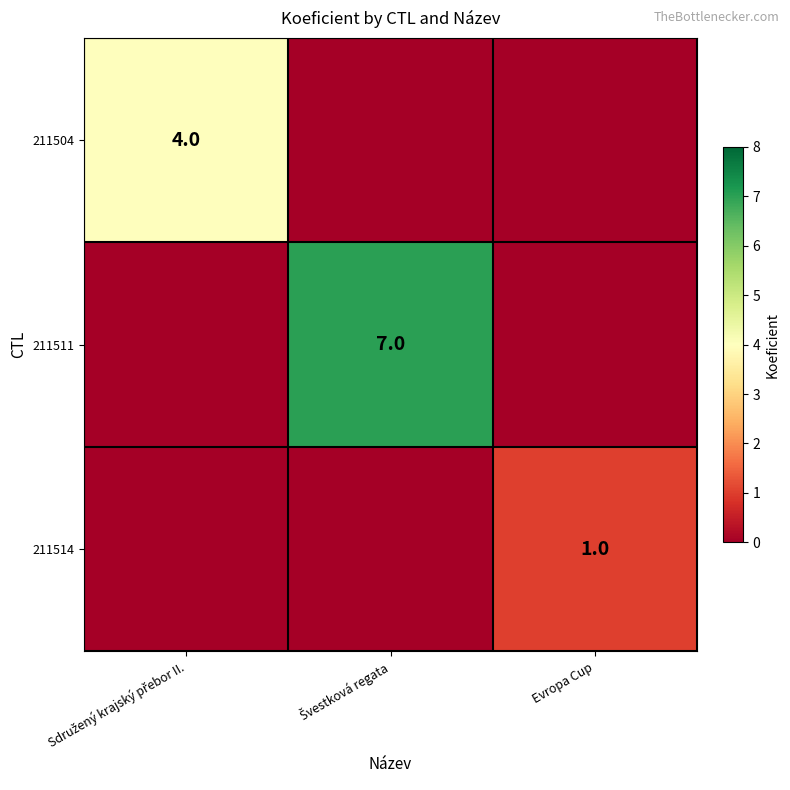

Between Švestková regata and Evropa Cup, which is larger?

Švestková regata